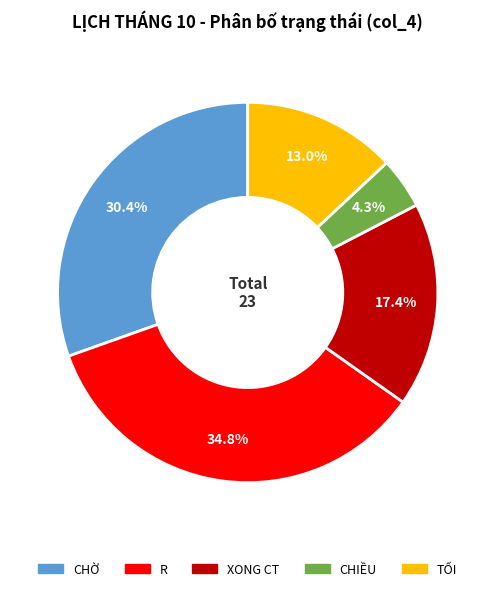

To the nearest percent, what percentage of the pie is CHỜ?

30%